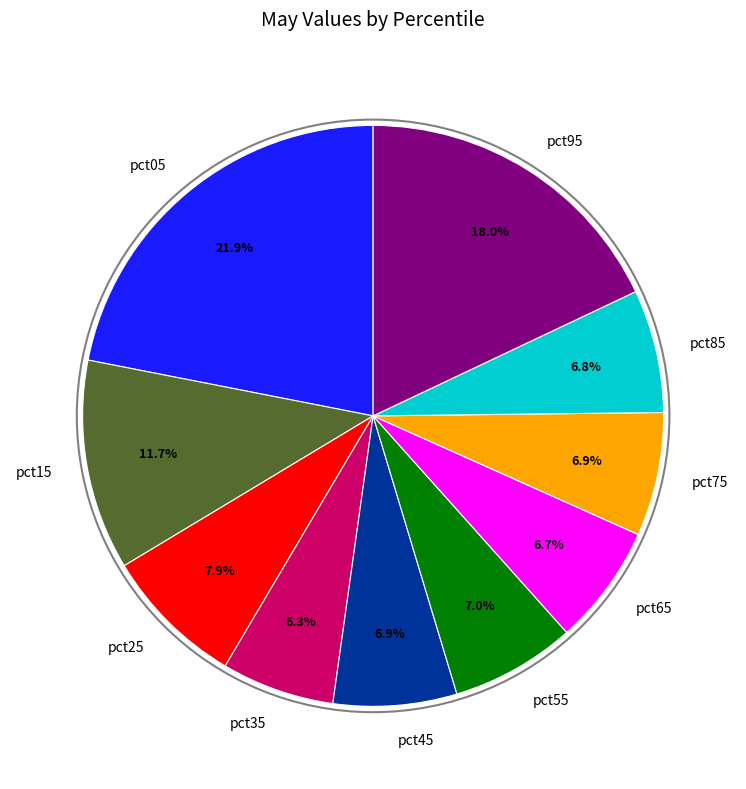

Combined, do pct75 and pct45 account for over 50%?

No